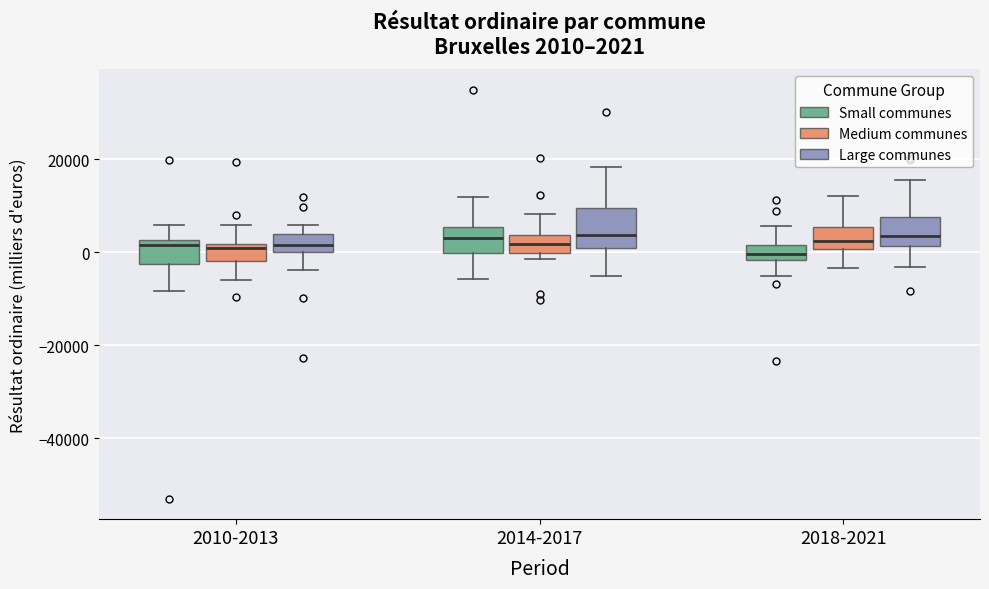

Comparing the boxes themselves (not the whiskers), which one is the tallest?

2014-2017 (Large communes)